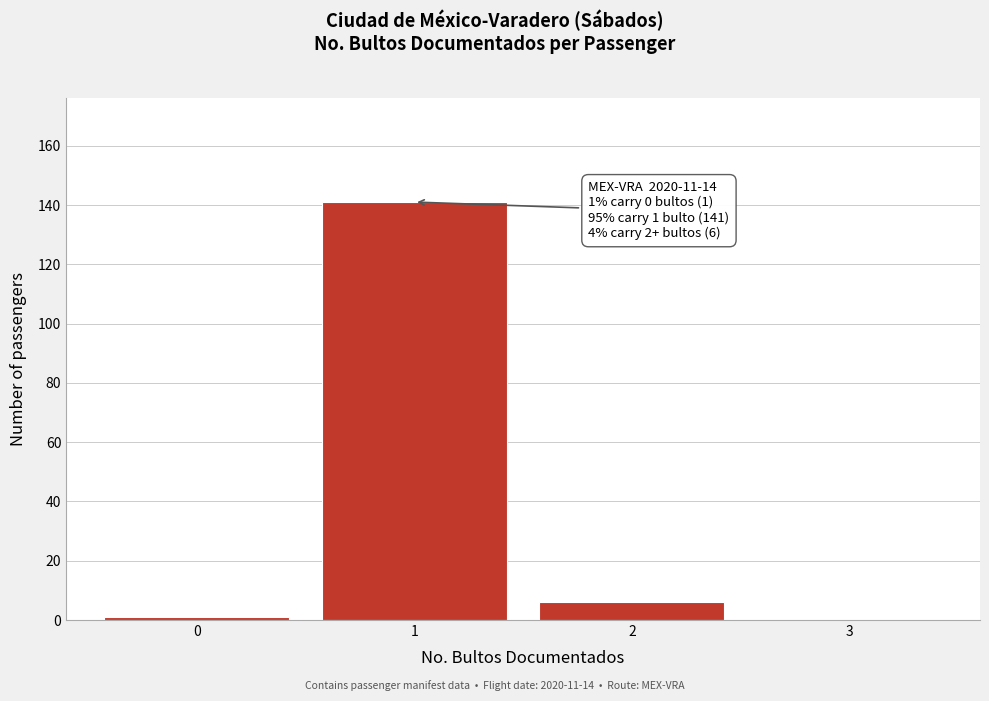

Over which range of the x-axis is the bar tallest?

0.5 to 1.5